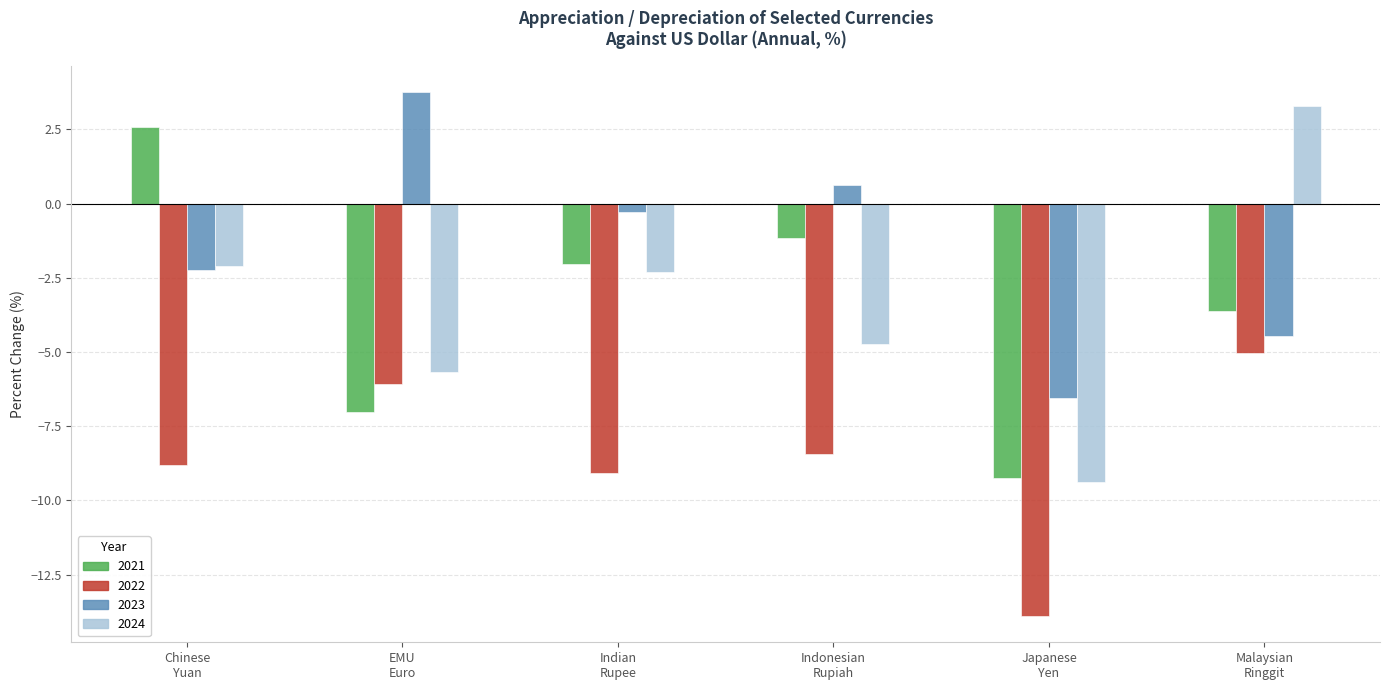

How many values in the 2022 series are below -8?

4